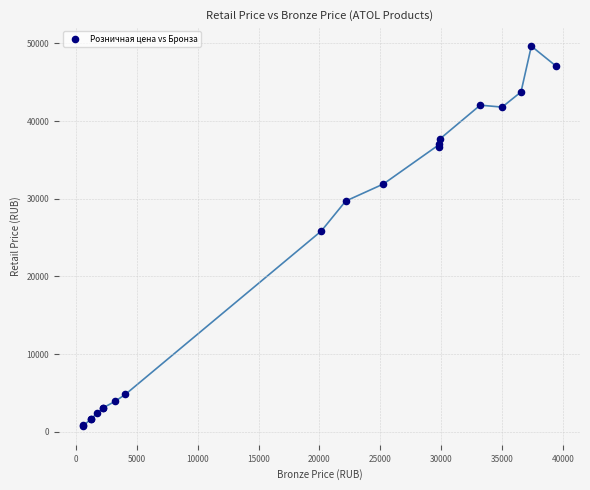

What Y value in the scatter plot is closest to 25210?

25850